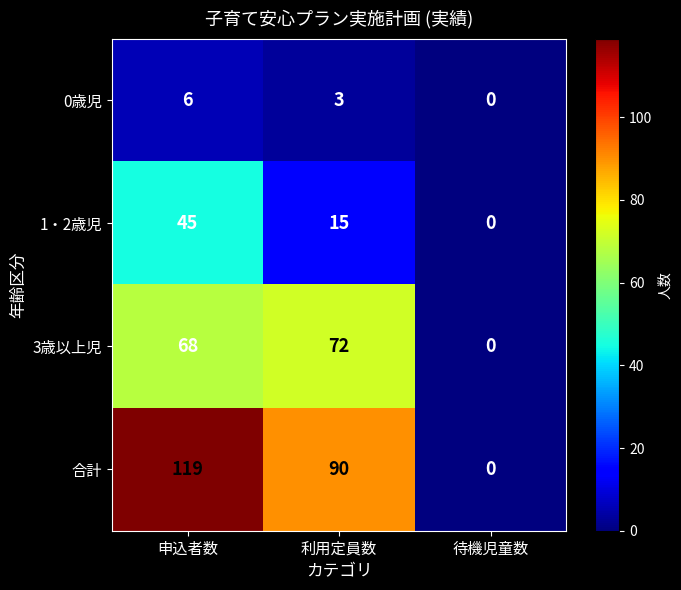

What is the maximum value shown in the chart?

119